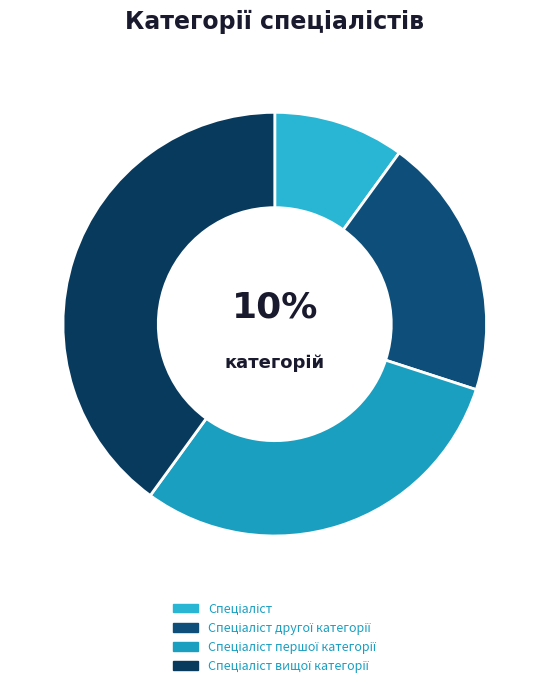

What percentage is NOT represented by Спеціаліст вищої категорії?

60.0%